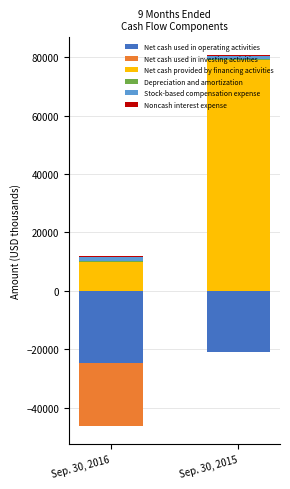

How many groups of bars are there?

2